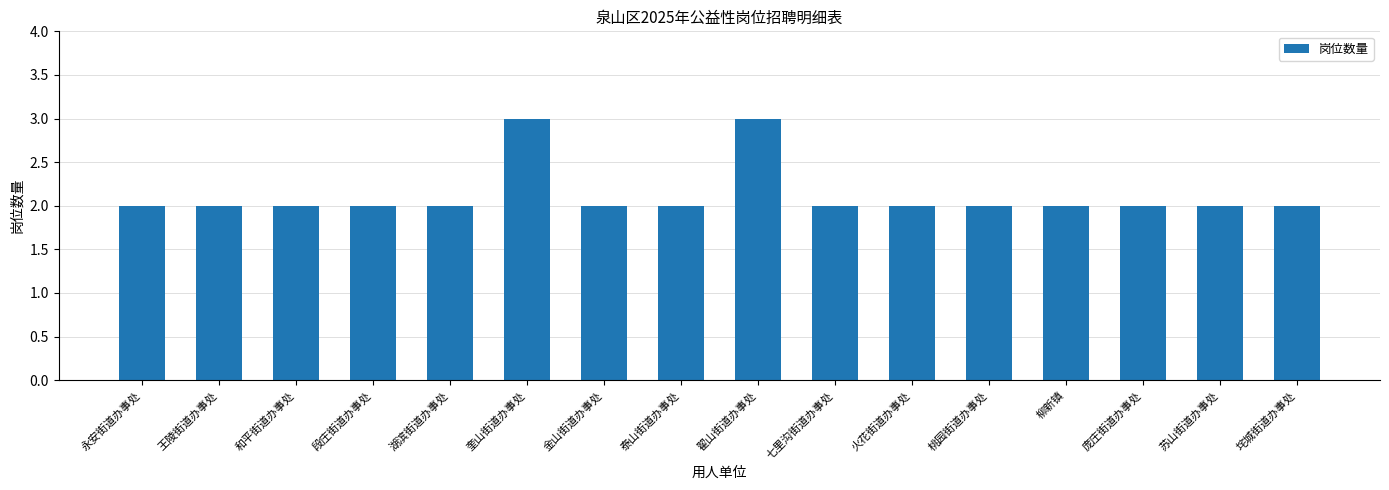

What is the maximum value shown in the chart?

3